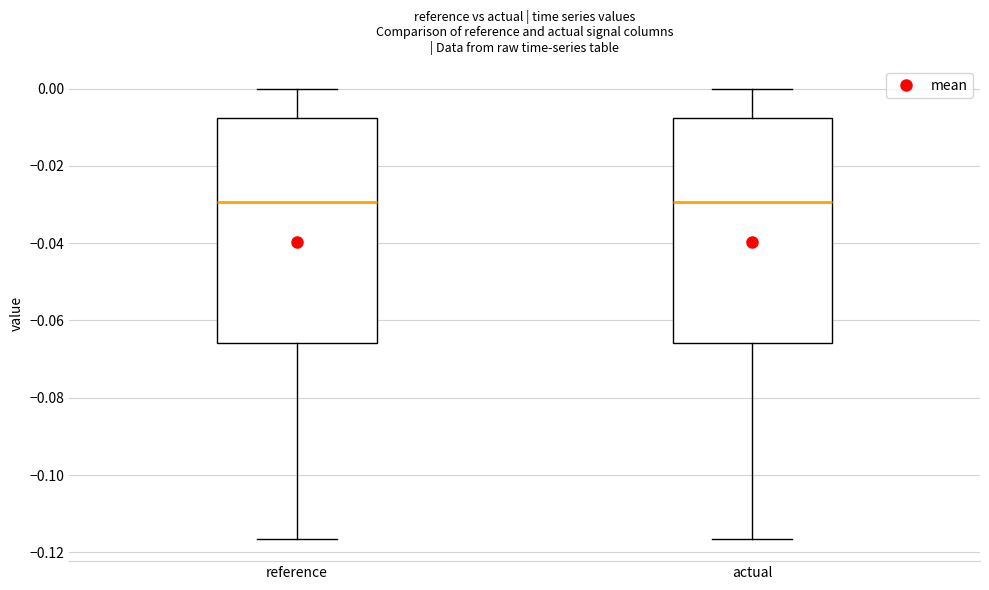

Reading left to right, read every box against the y-axis: the position of its median line, the range the box covers, and the ends of its whiskers. The values are not printed on the chart, so give them approximately, as read against the axis.

reference: median -0.030, box -0.066 to -0.008, whiskers -0.116 to 0.000
actual: median -0.030, box -0.066 to -0.008, whiskers -0.116 to 0.000